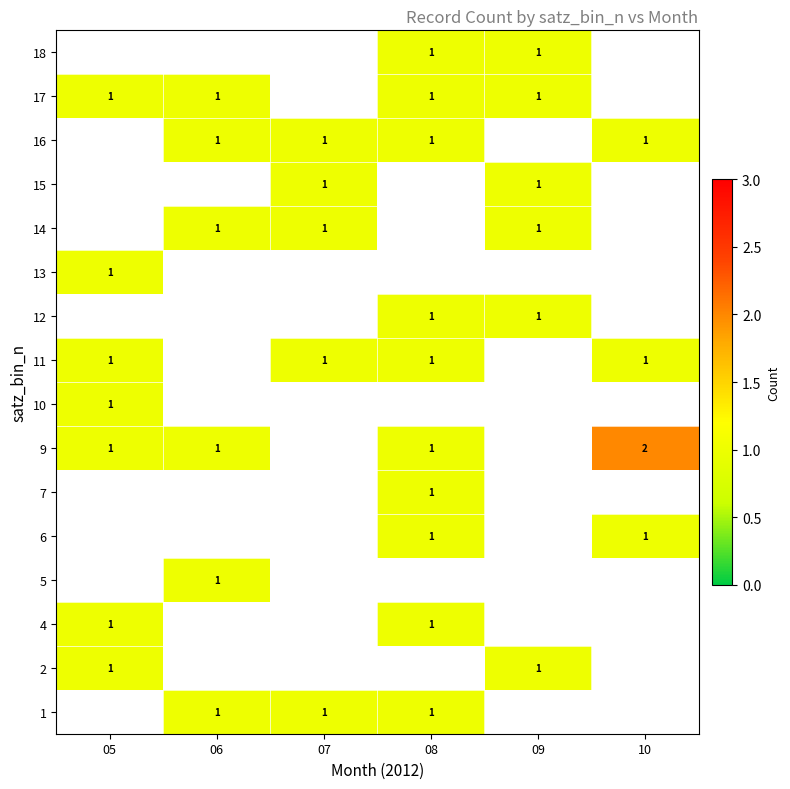

Is it true that 1 equals 1 at 07?

True